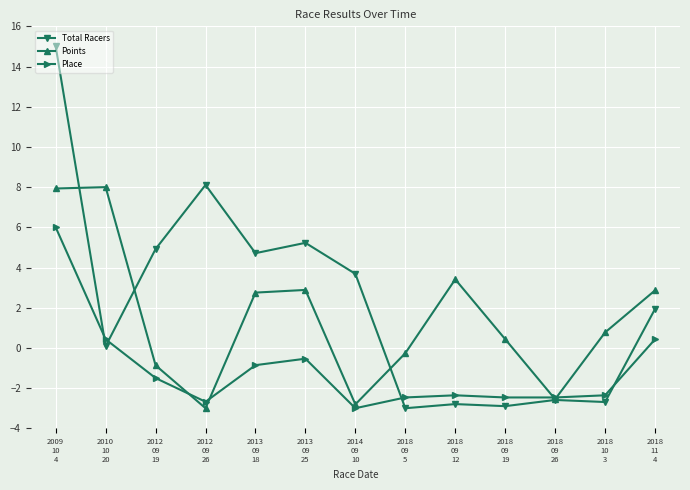

True or false: Total Racers has more than 1 points higher than both neighbors.

True